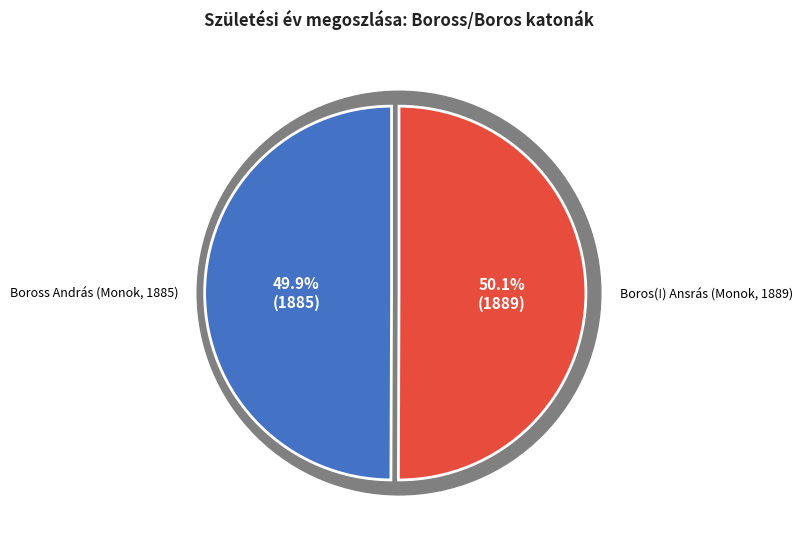

Count the number of slices in the pie.

2